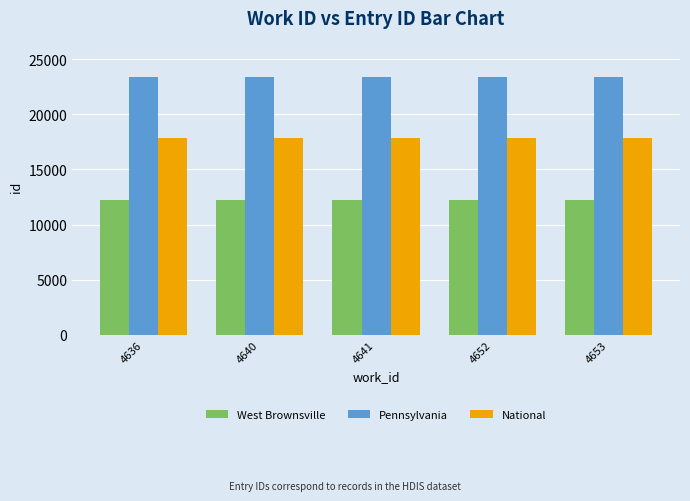

What is the difference between the maximum and minimum values in the National series?

18